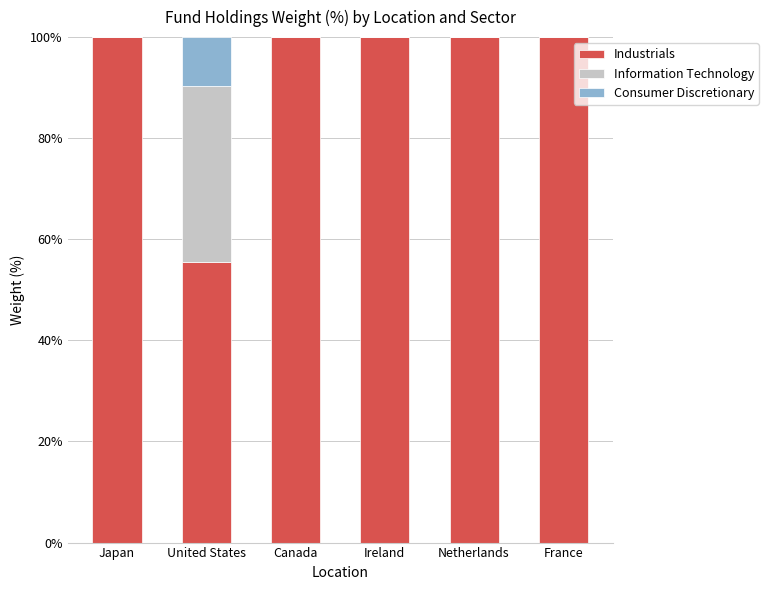

What is the sum of the Industrials values at United States and Canada?

155.5